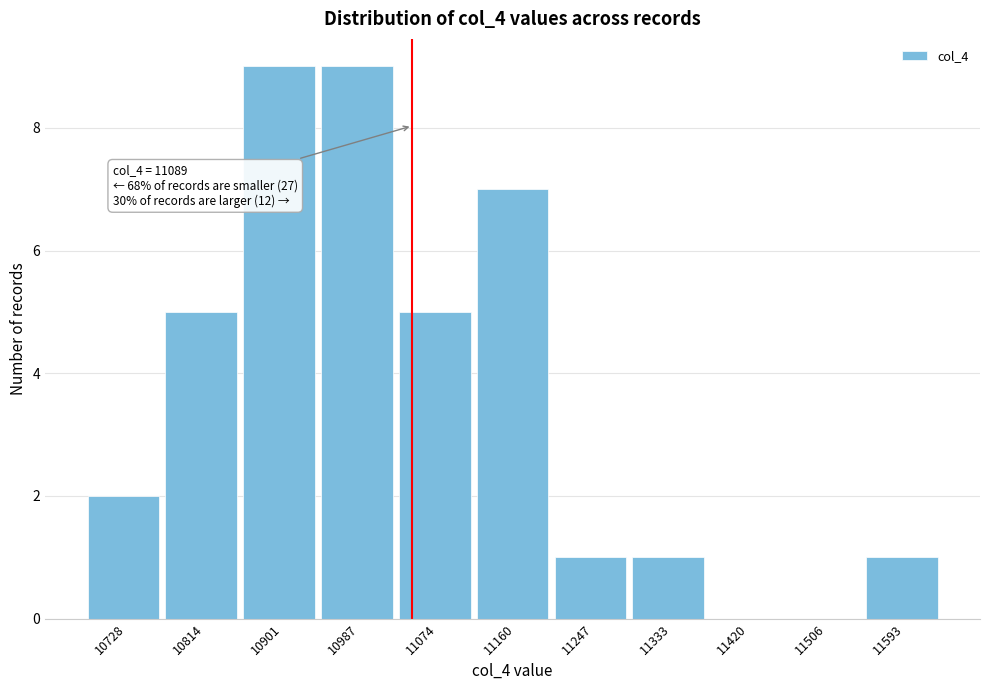

Reading left to right, list all the values displayed in this chart.

10728=2	10814=5	10901=9	10987=9	11074=5	11160=7	11247=1	11333=1	11420=0	11506=0	11593=1